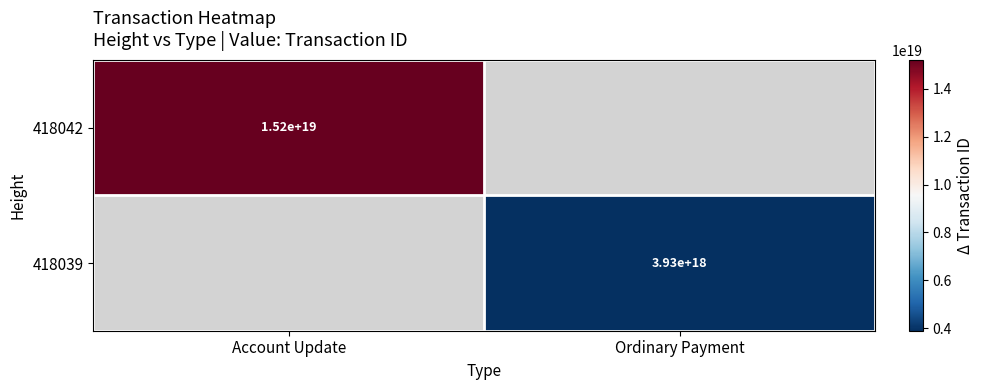

True or false: 418039 has a value of 2637277652236686848 at Ordinary Payment.

False